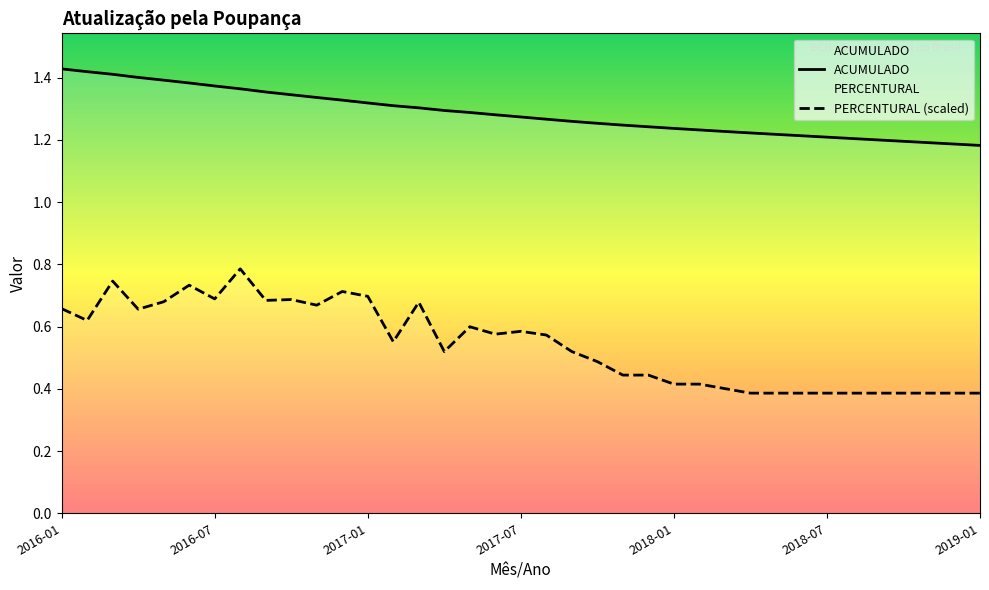

True or false: ACUMULADO and PERCENTURAL intersect in this chart.

False